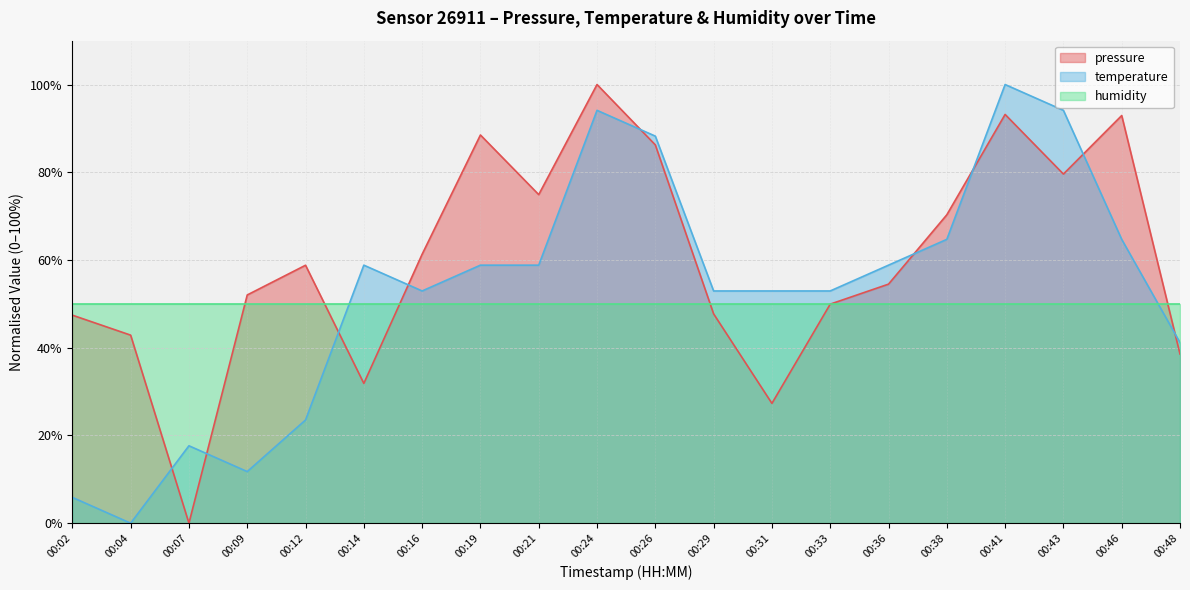

What is the sum of the pressure values at 00:16 and 00:26?

147.6